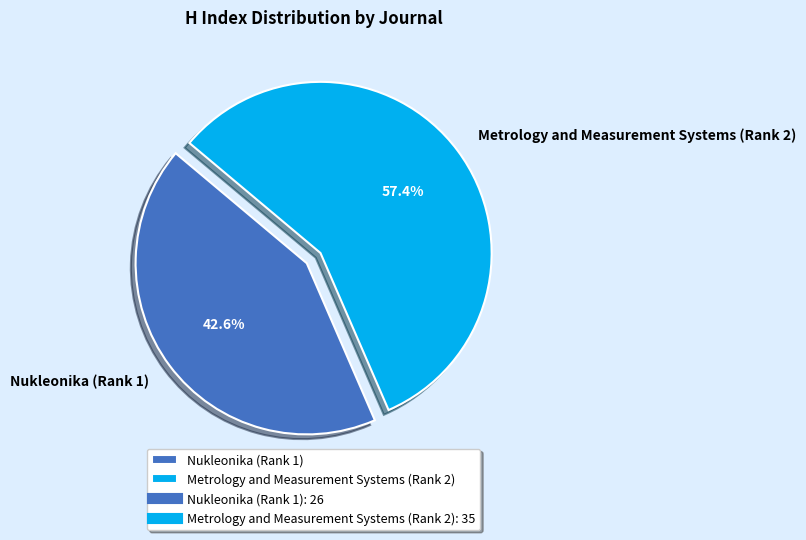

Count the number of slices in the pie.

2